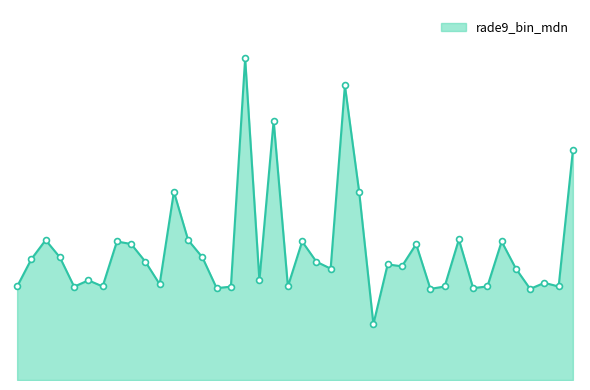

Does the chart have visible grid lines?

No